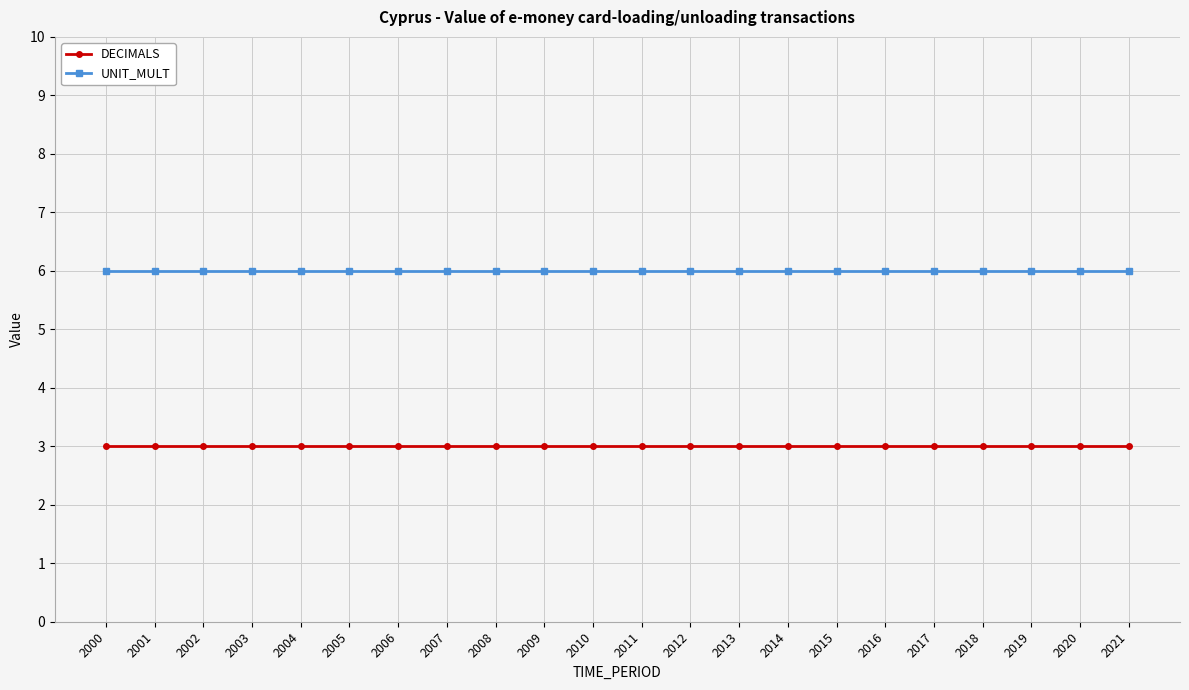

True or false: UNIT_MULT and DECIMALS cross at least once.

False